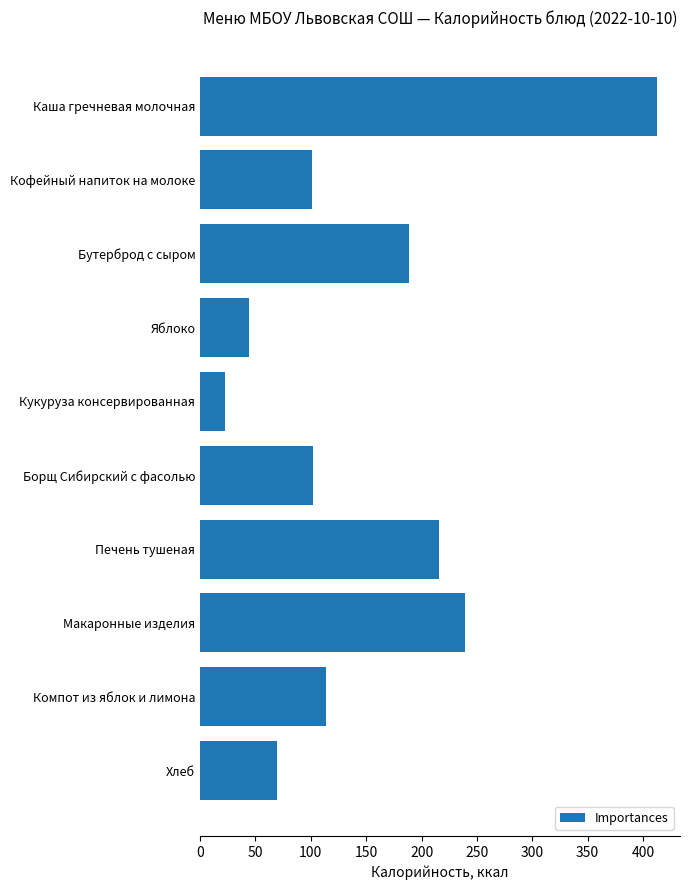

What is the greatest value displayed?

412.7